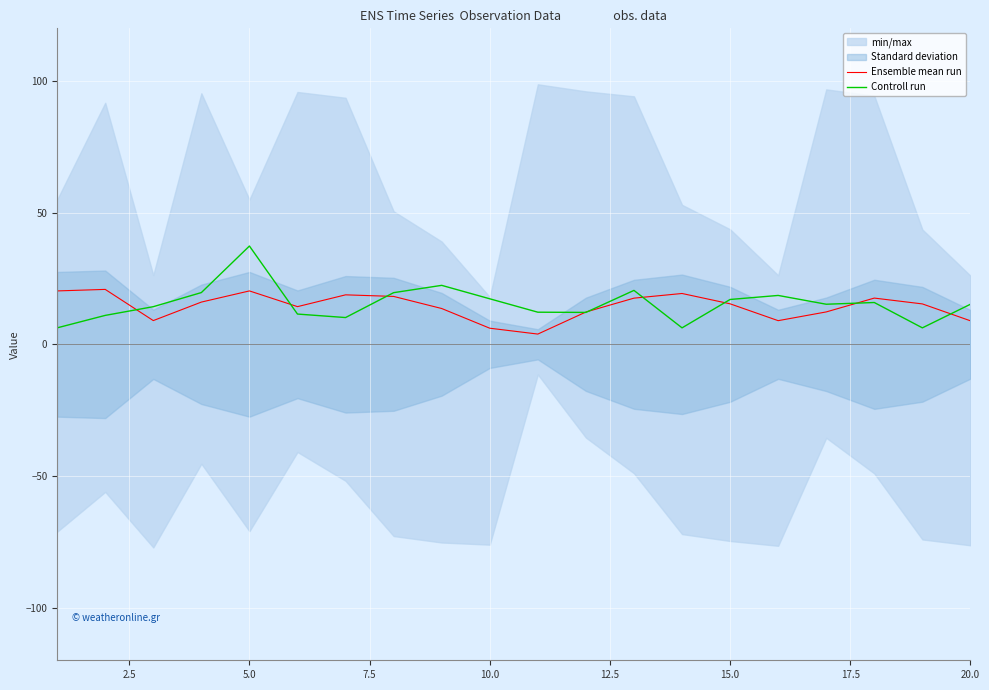

What is the average value of the Ensemble mean run series?

14.4